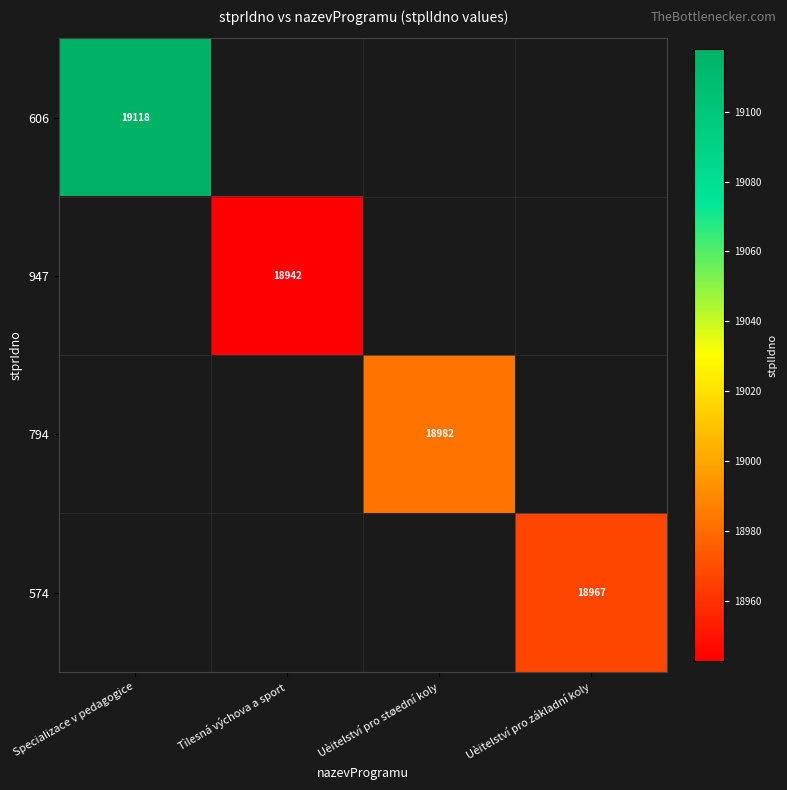

Which has a higher value, Uèitelství pro základní koly or Uèitelství pro støední koly?

Uèitelství pro støední koly